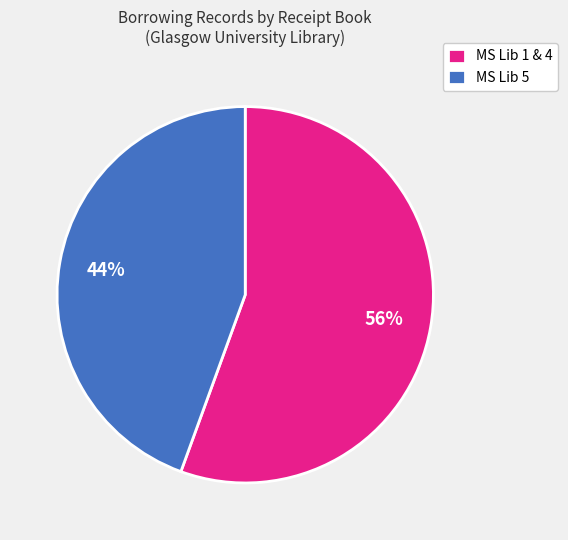

How many slices are in this pie chart?

2